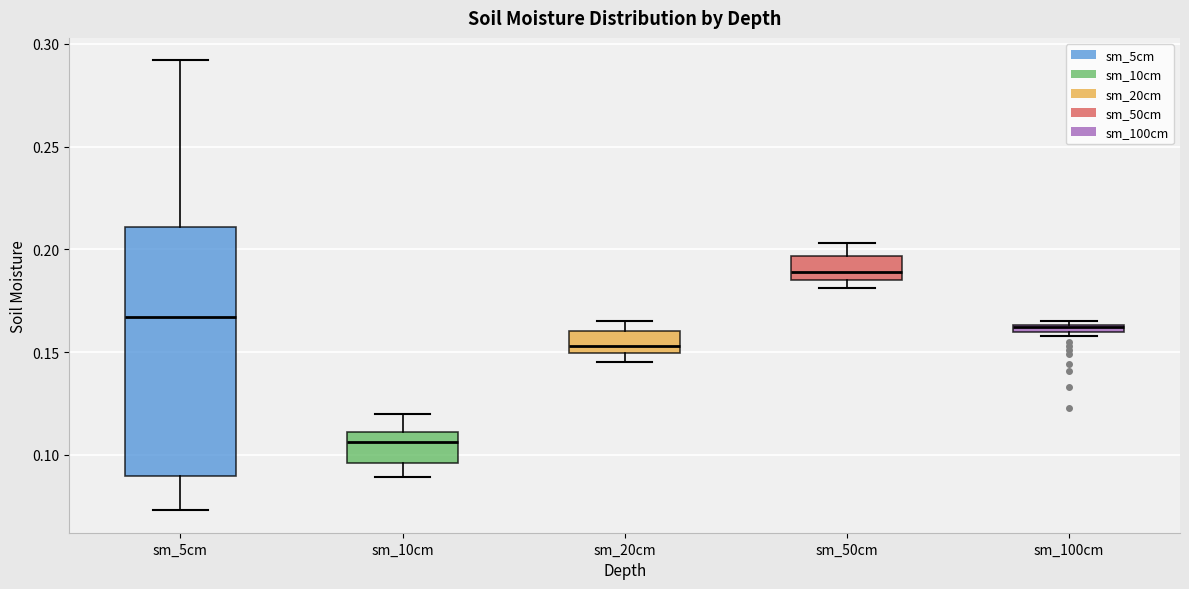

Which box's median line is the lowest?

sm_10cm